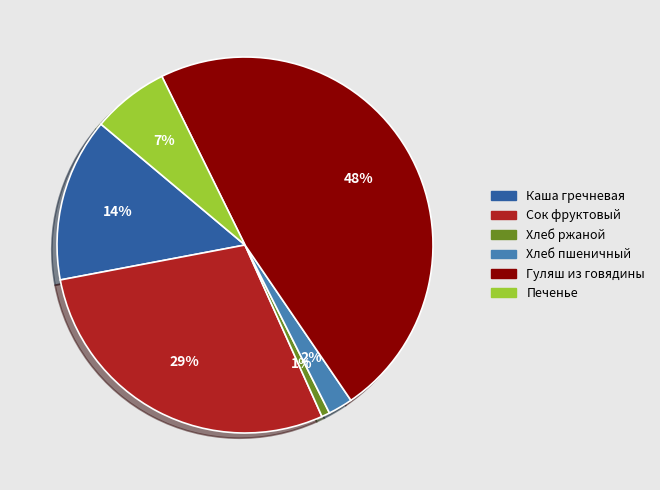

Do Гуляш из говядины and Каша гречневая together represent more than half of the pie?

Yes